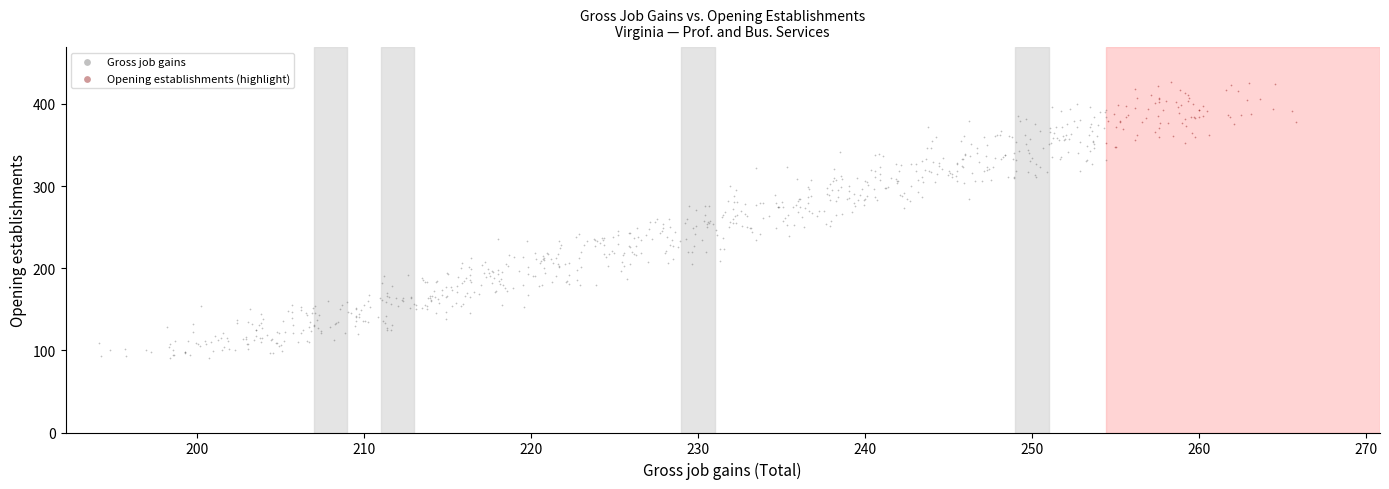

Which series reaches the minimum Y coordinate?

Gross job gains